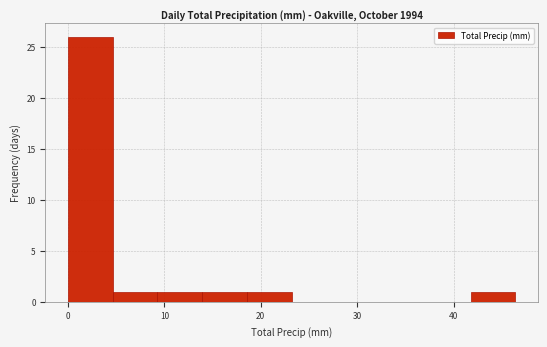

Which range on the x-axis has the tallest bar?

0 to 5